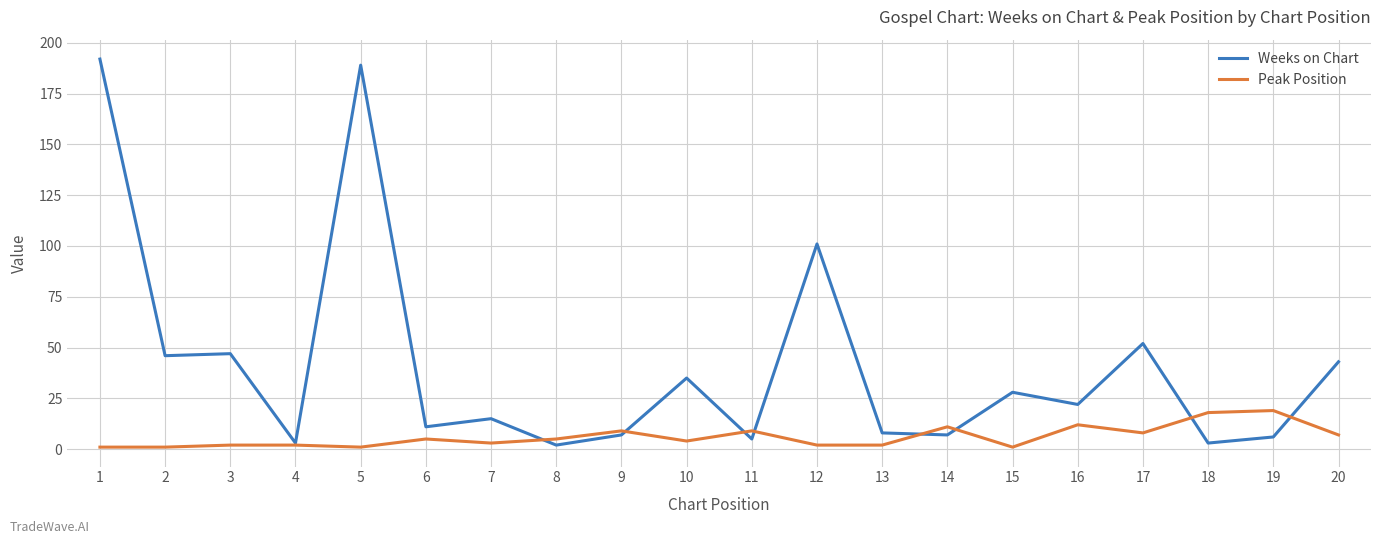

Rank the series by their average value, from lowest to highest.

Peak Position, Weeks on Chart